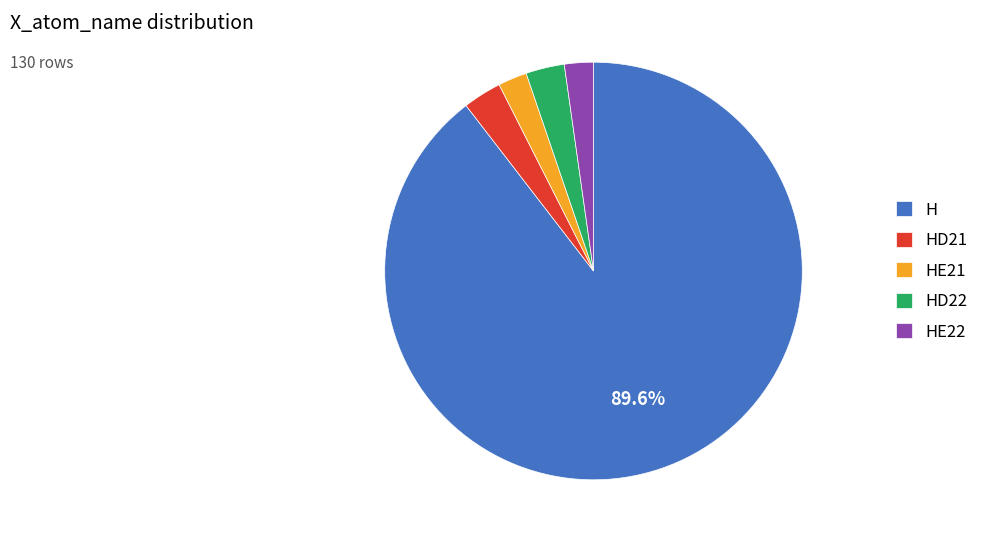

Combined, do HD21 and HE22 account for over 50%?

No